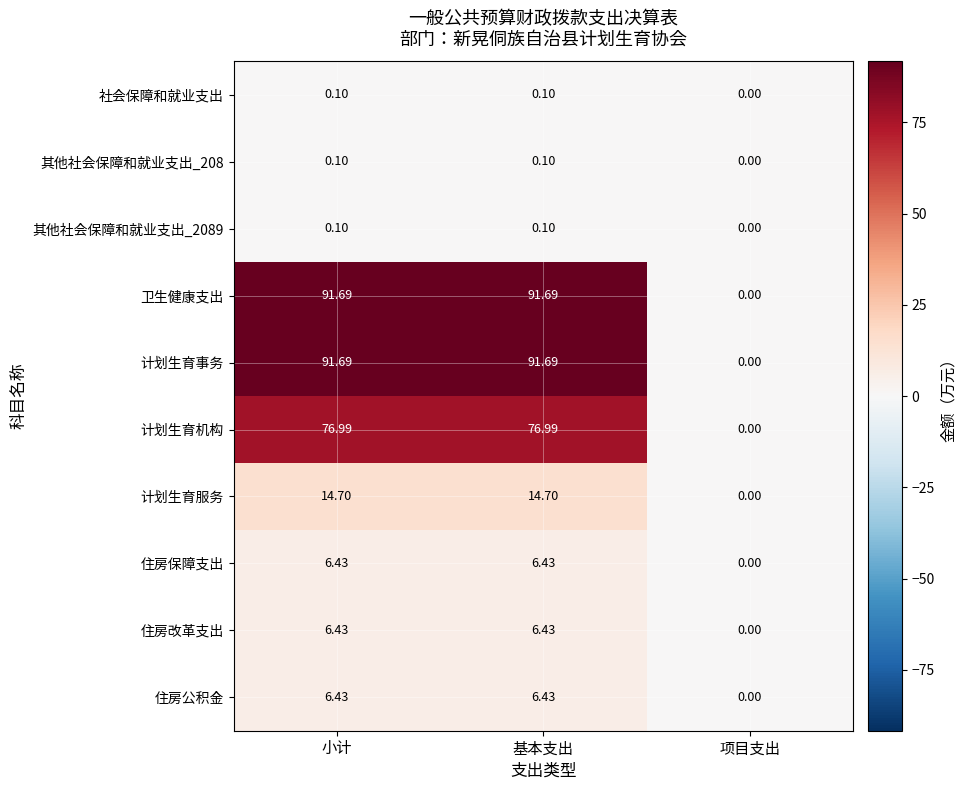

Which category has the lowest value in the 卫生健康支出 series?

项目支出